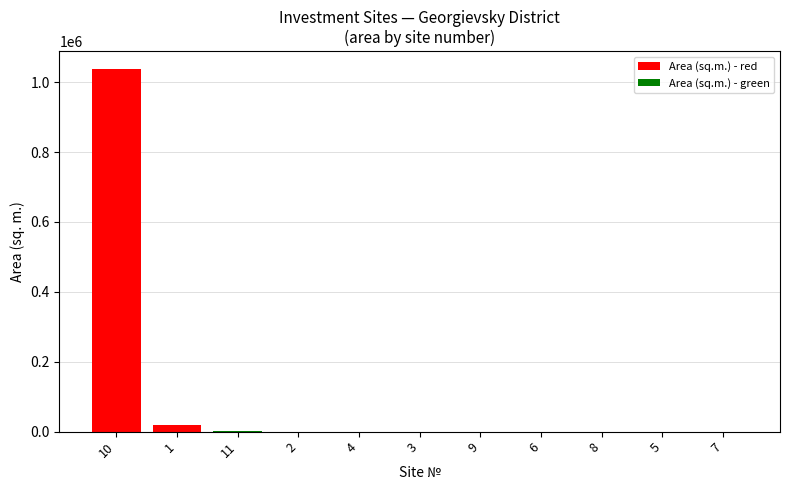

What is the sum of all values?

1058386.0